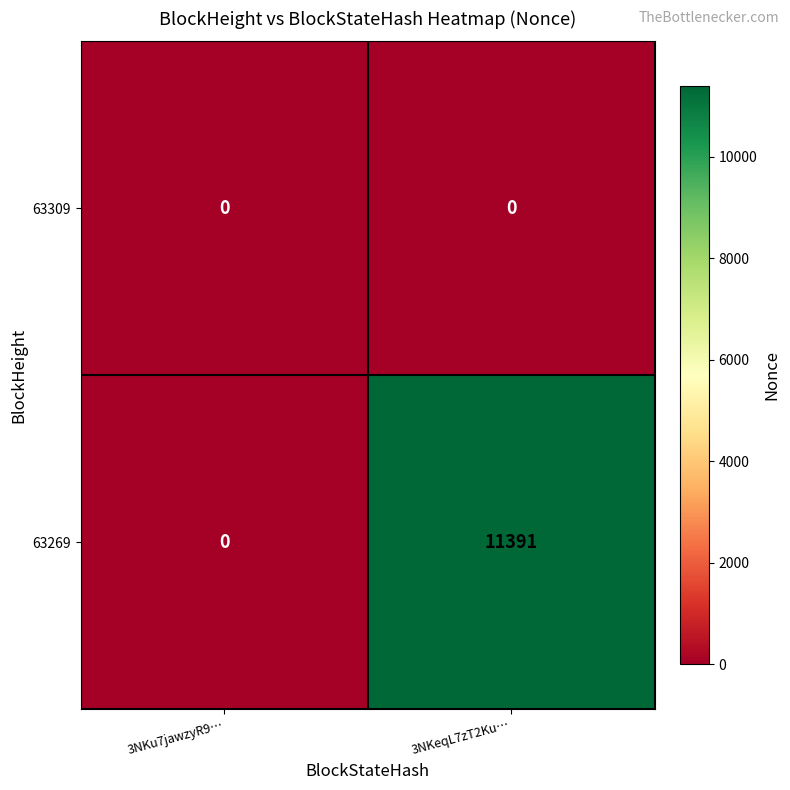

Which series has the largest range (max minus min)?

63269